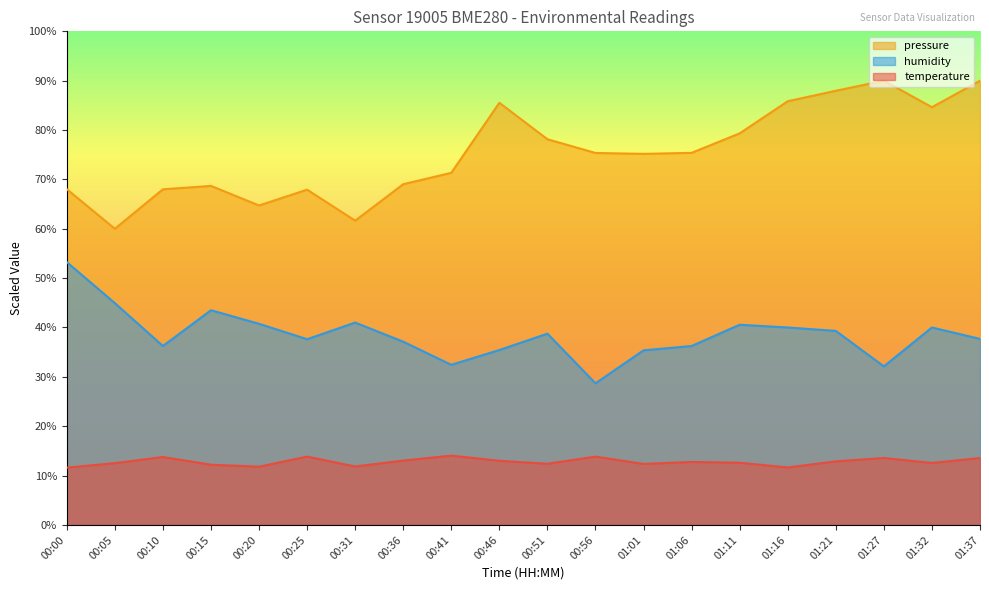

What is the total value across all series at 01:06?

124.4